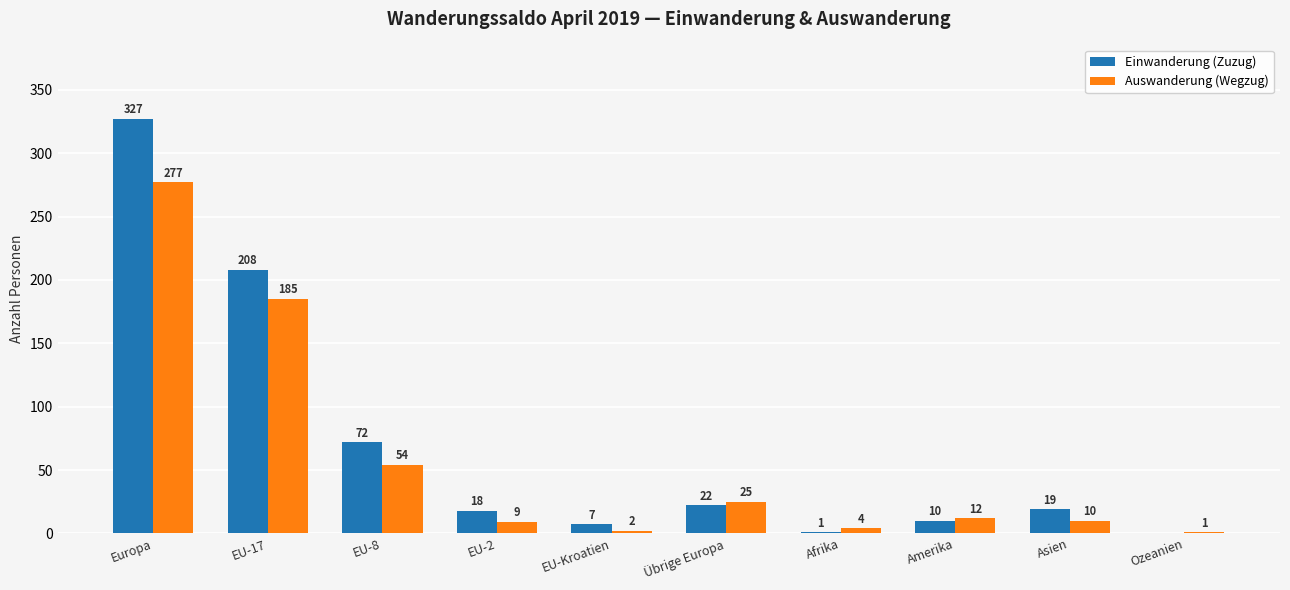

Are the bars grouped side by side (vs. stacked)?

Yes